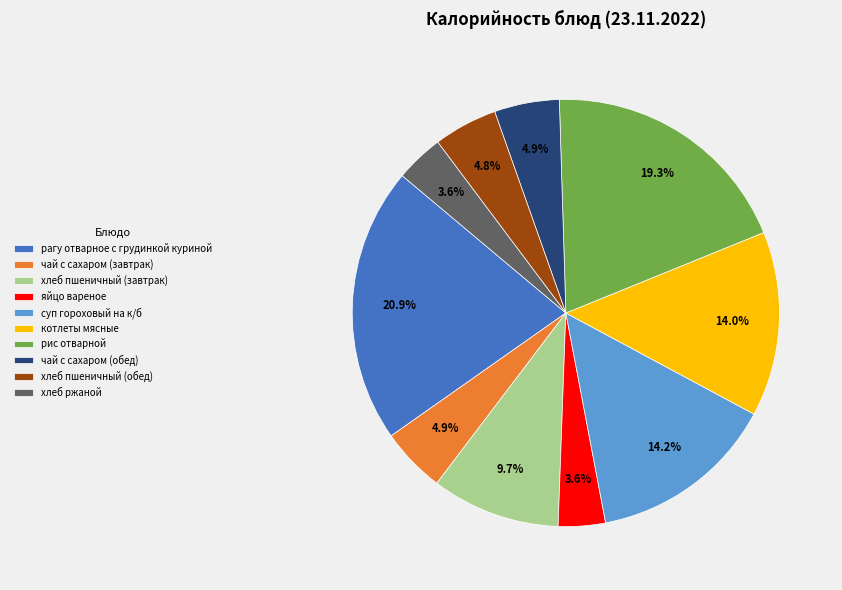

What is the largest slice in the pie chart?

рагу отварное с грудинкой куриной